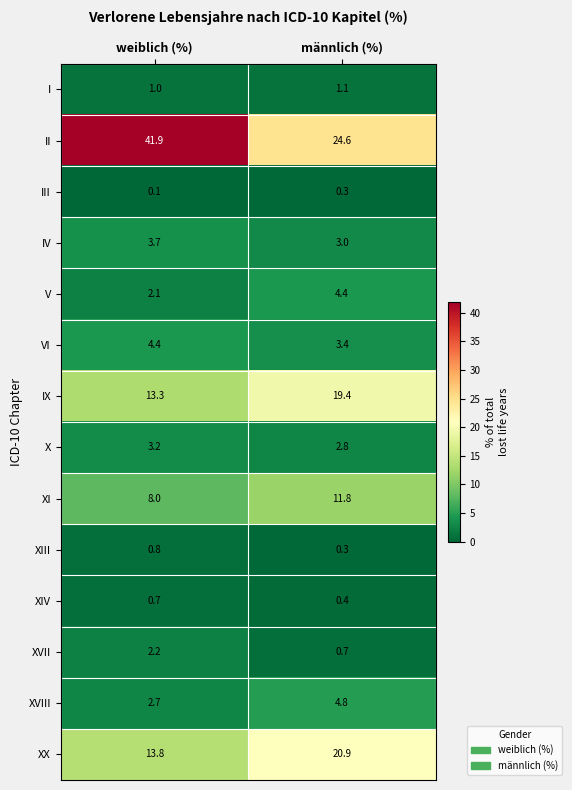

Rank the categories by I value from highest to lowest.

männlich (%), weiblich (%)